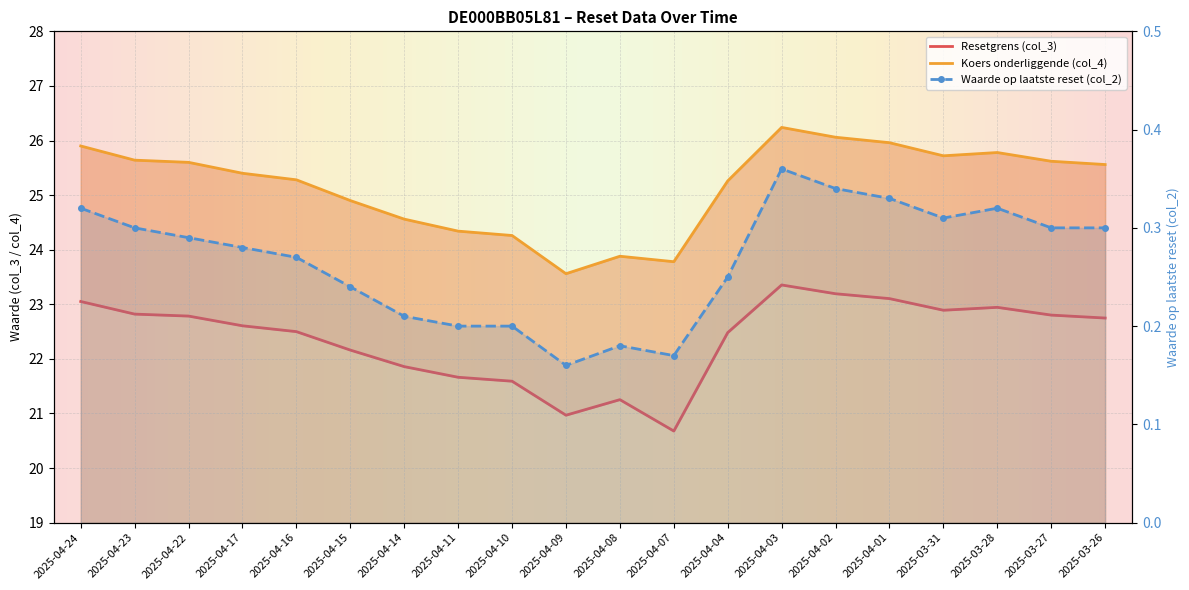

List the labels in order of Koers onderliggende (col_4) value, largest first.

2025-04-03, 2025-04-02, 2025-04-01, 2025-04-24, 2025-03-28, 2025-03-31, 2025-04-23, 2025-03-27, 2025-04-22, 2025-03-26, 2025-04-17, 2025-04-16, 2025-04-04, 2025-04-15, 2025-04-14, 2025-04-11, 2025-04-10, 2025-04-08, 2025-04-07, 2025-04-09